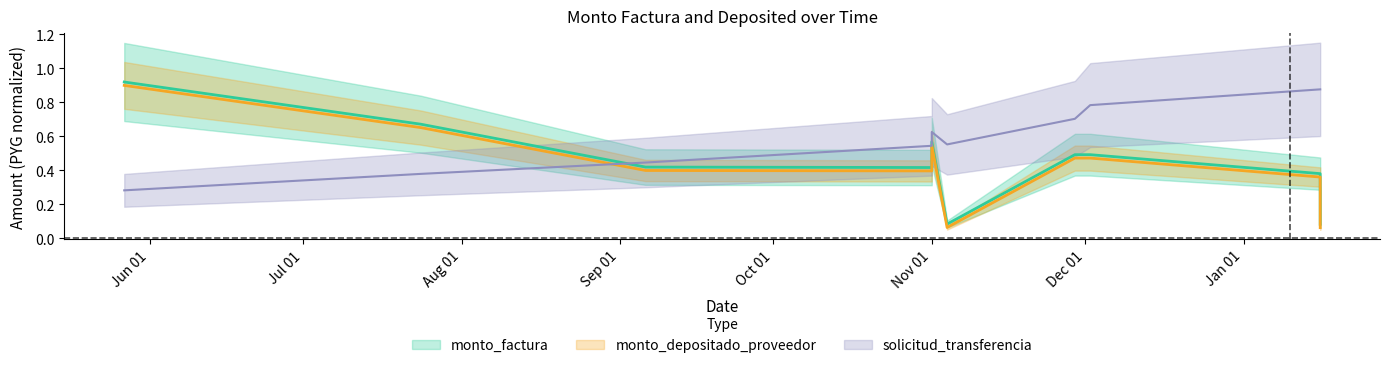

True or false: monto_depositado_proveedor and monto_factura cross at least once.

False